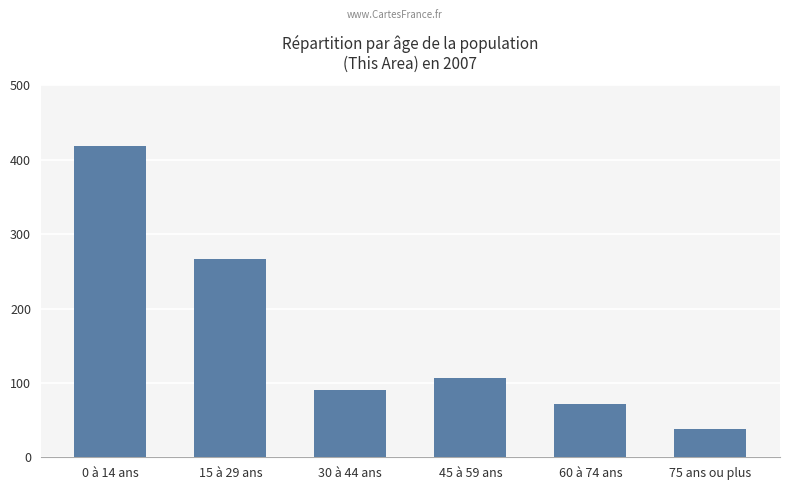

Rank the categories by value from lowest to highest.

75 ans ou plus, 60 à 74 ans, 30 à 44 ans, 45 à 59 ans, 15 à 29 ans, 0 à 14 ans